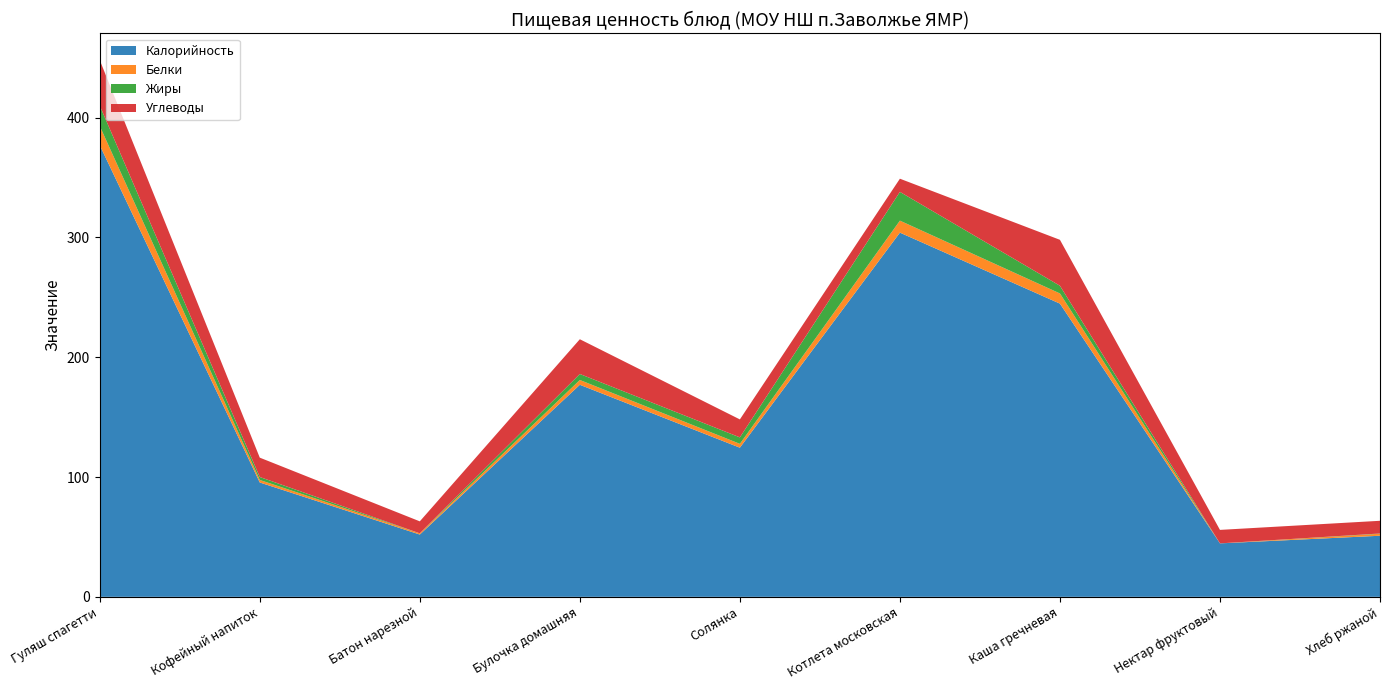

Reading right to left, transcribe all the data shown in this chart.

Калорийность: Хлеб ржаной=51.0	Нектар фруктовый=44.6	Каша гречневая=244.7	Котлета московская=304.0	Солянка=124.5	Булочка домашняя=177.0	Батон нарезной=52.0	Кофейный напиток=95.5	Гуляш спагетти=377.0
Белки: Хлеб ржаной=1.7	Нектар фруктовый=0.0	Каша гречневая=8.5	Котлета московская=10.0	Солянка=3.2	Булочка домашняя=4.0	Батон нарезной=1.0	Кофейный напиток=2.1	Гуляш спагетти=16.0
Жиры: Хлеб ржаной=0.2	Нектар фруктовый=0.0	Каша гречневая=6.4	Котлета московская=24.0	Солянка=5.4	Булочка домашняя=5.0	Батон нарезной=0.0	Кофейный напиток=2.5	Гуляш спагетти=17.0
Углеводы: Хлеб ржаной=10.6	Нектар фруктовый=11.2	Каша гречневая=38.4	Котлета московская=11.0	Солянка=15.0	Булочка домашняя=29.0	Батон нарезной=10.0	Кофейный напиток=16.1	Гуляш спагетти=38.0